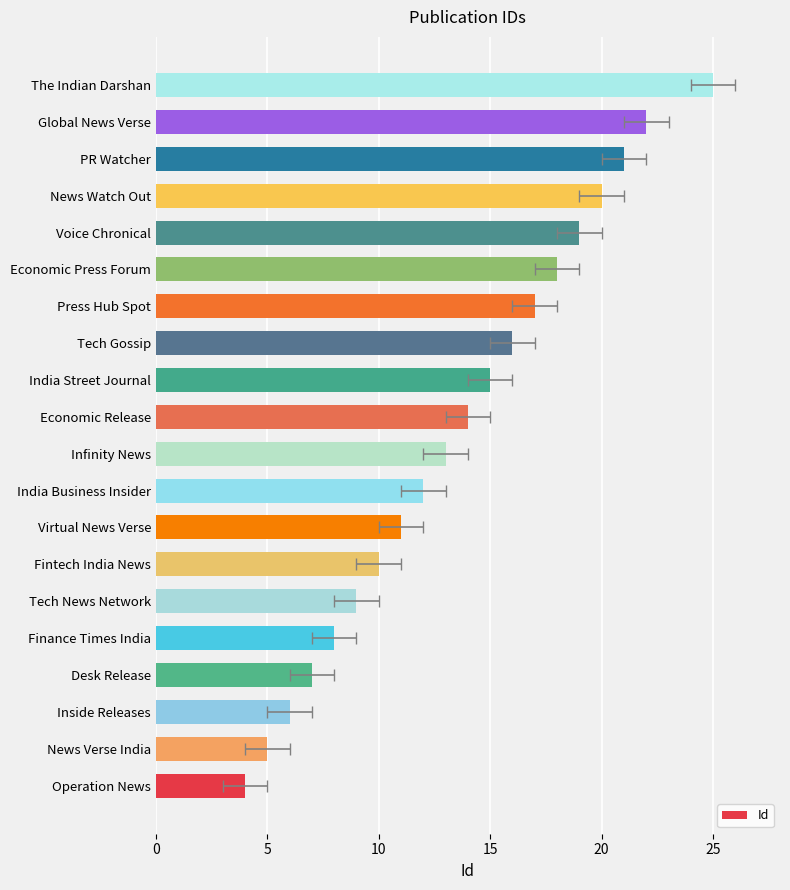

What is the ratio of the value at Inside Releases to the value at Press Hub Spot?

0.4